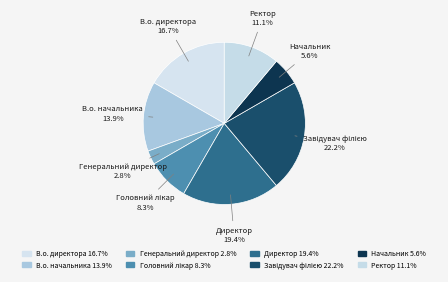

Count the number of slices in the pie.

8